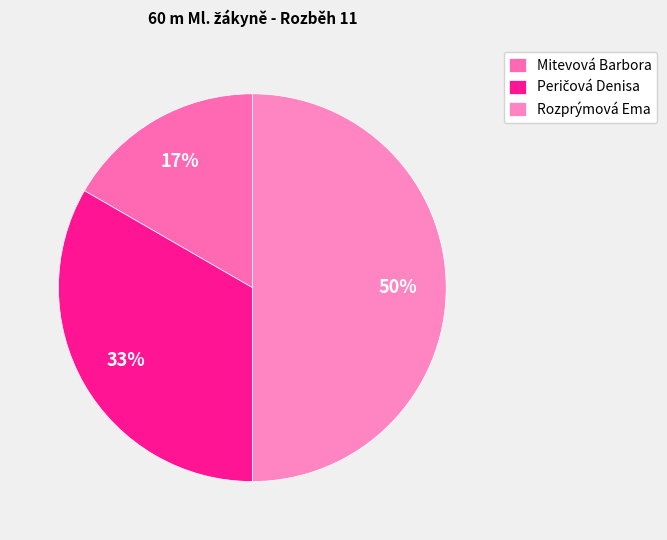

How many slices are in this pie chart?

3